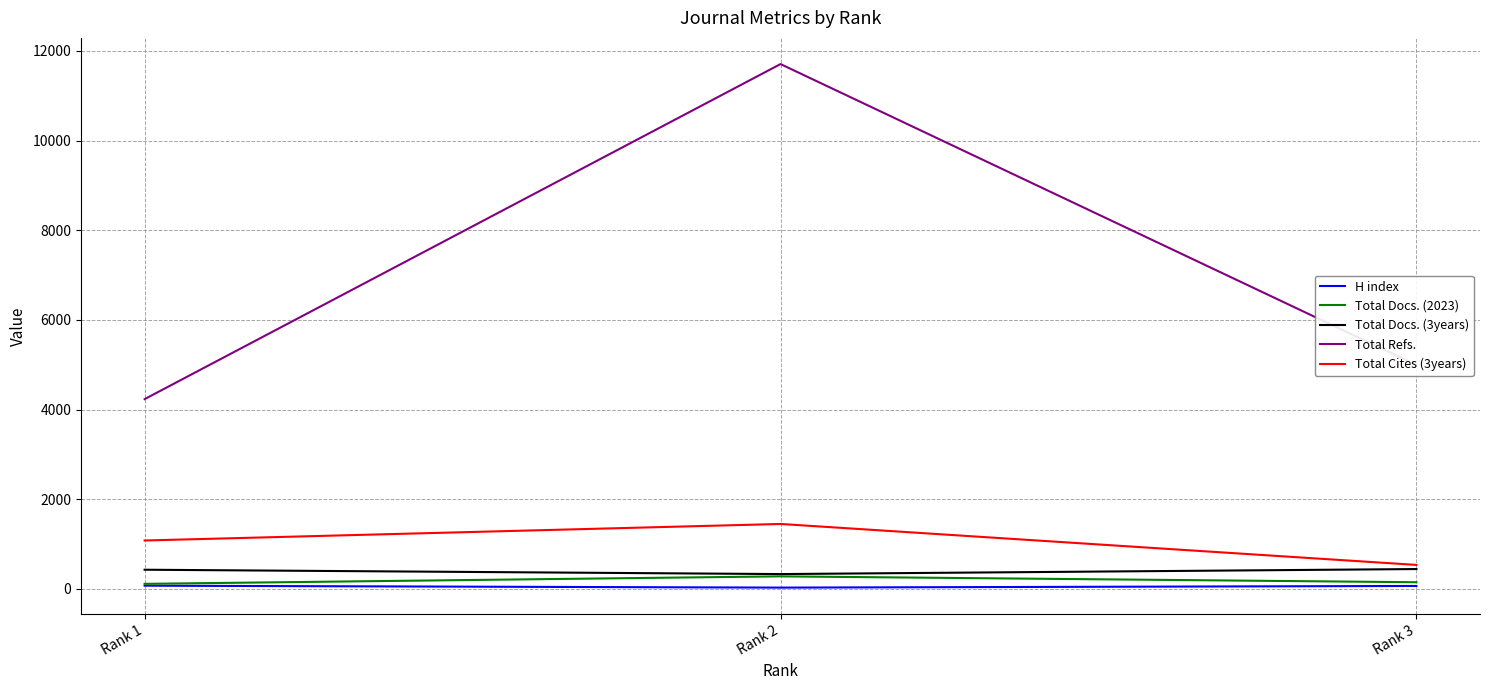

What are all the series names shown in the legend?

H index, Total Docs. (2023), Total Docs. (3years), Total Refs., Total Cites (3years)